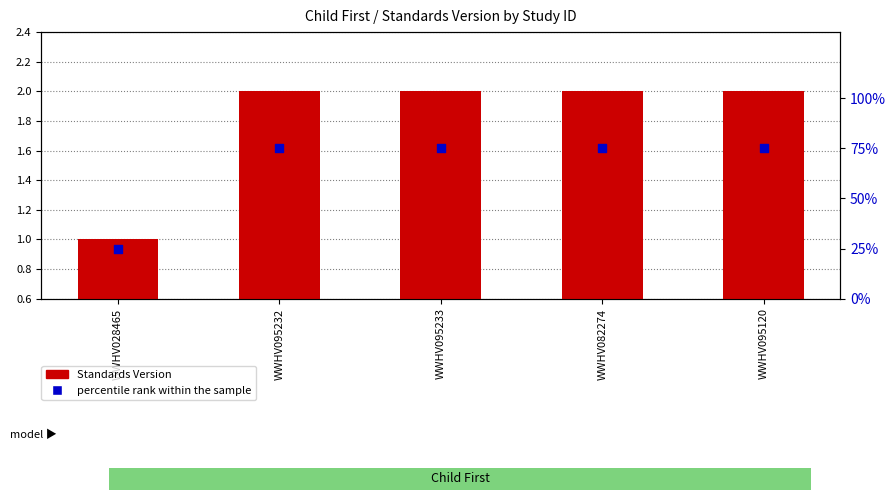

Which series contains the highest Y value?

percentile rank within the sample